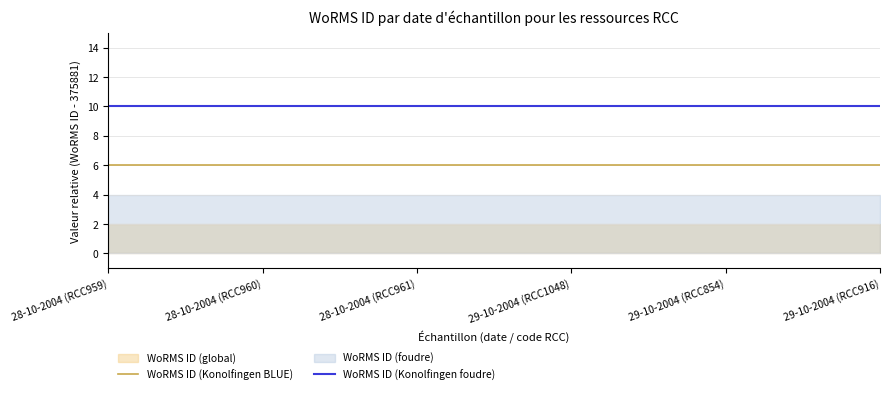

At 29-10-2004 (RCC916), list the series in order from smallest to largest.

WoRMS ID (Konolfingen BLUE), WoRMS ID (Konolfingen foudre)